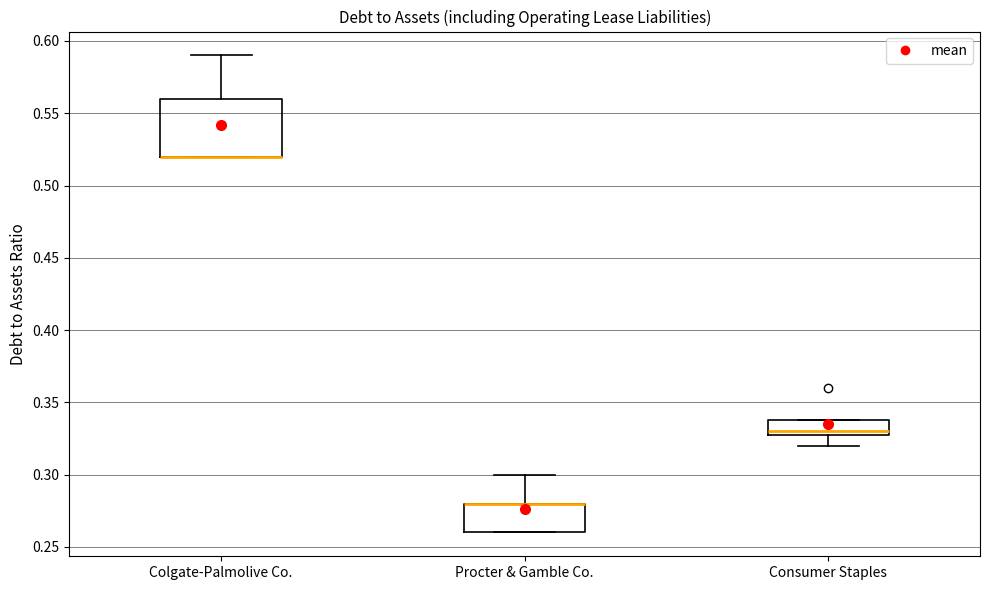

Which box is the tallest, from its lower edge to its upper edge?

Colgate-Palmolive Co.